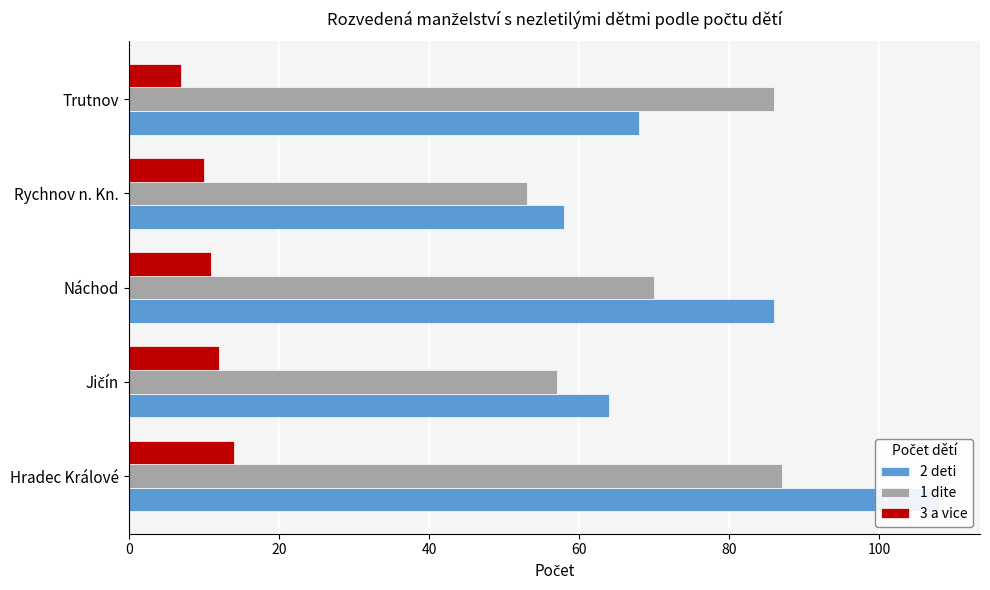

What is the value of the 2 deti bar at the 1st from the left?

108